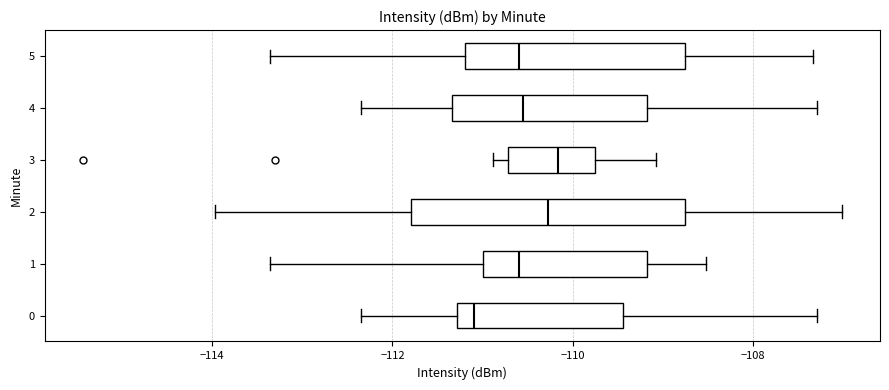

Which box is the widest, from its left edge to its right edge?

2